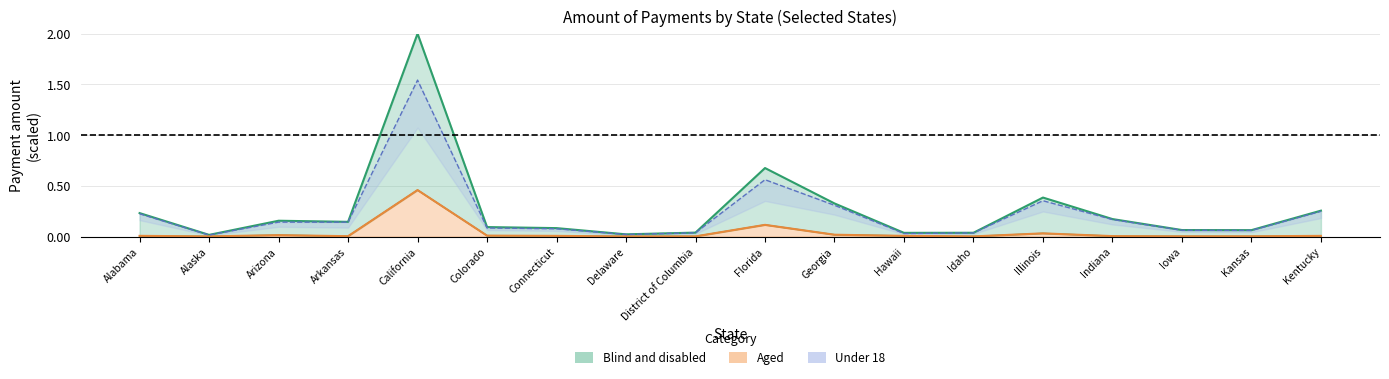

True or false: Blind and disabled and 65 or older cross at least once.

False